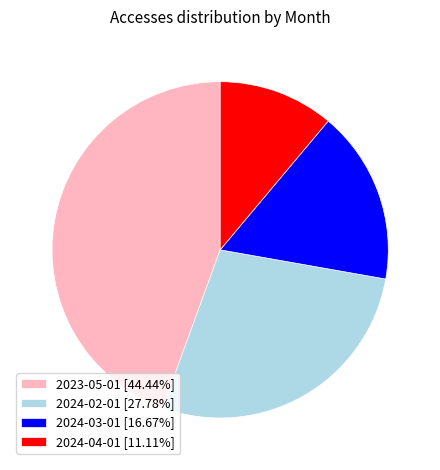

Is there any slice that represents more than half of the pie?

No